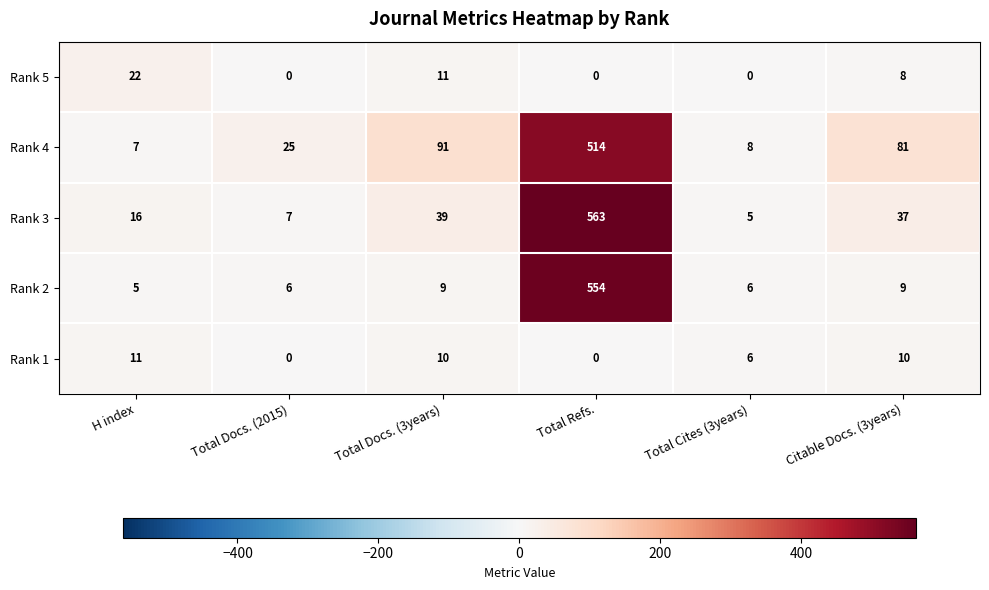

The Rank 4 series shows 81 at Citable Docs. (3years). True or false?

True